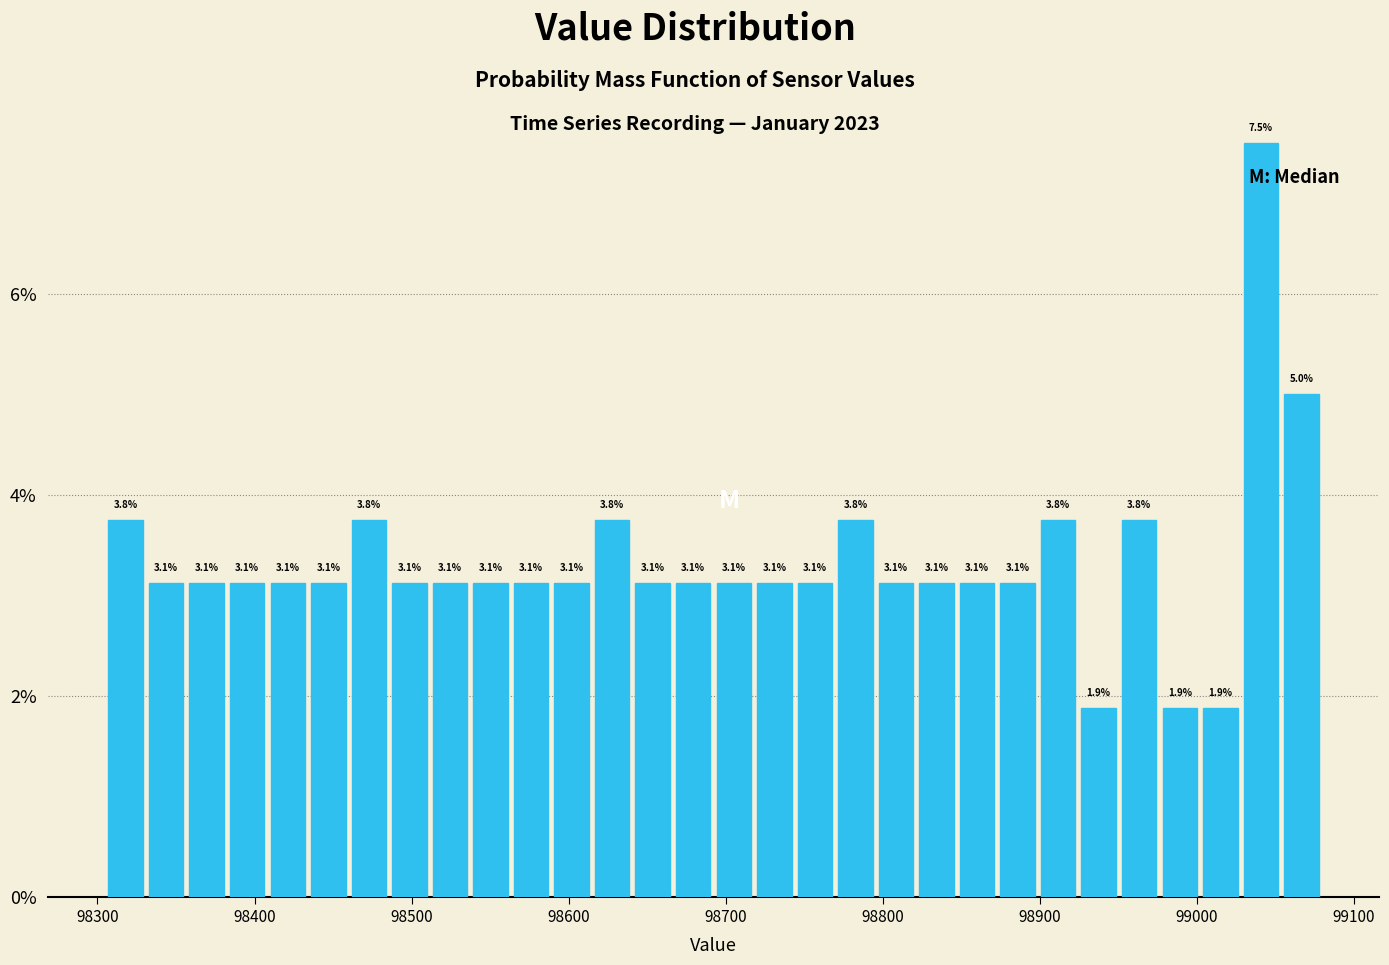

Around what value on the x-axis is the tallest bar? Give the approximate position of its centre, as read against the axis.

99040